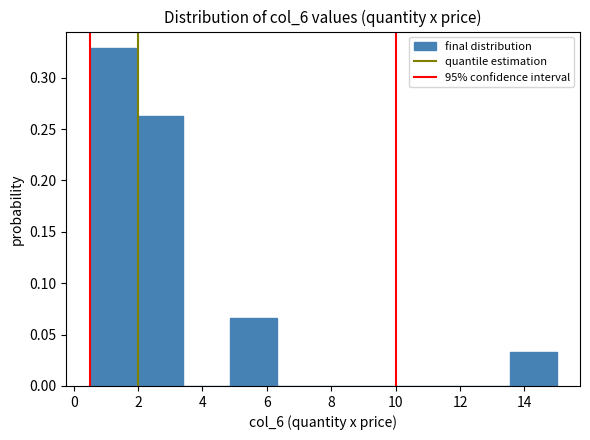

Reading left to right, list every bar in this chart as the range it spans on the x-axis followed by its height. Neither the bar edges nor the heights are printed on the chart, so give them approximately, as read against the axes.

0.50 to 1.95: 0.330
1.95 to 3.40: 0.265
3.40 to 4.85: 0
4.85 to 6.30: 0.065
6.30 to 7.75: 0
7.75 to 9.20: 0
9.20 to 10.65: 0
10.65 to 12.10: 0
12.10 to 13.55: 0
13.55 to 15.00: 0.035